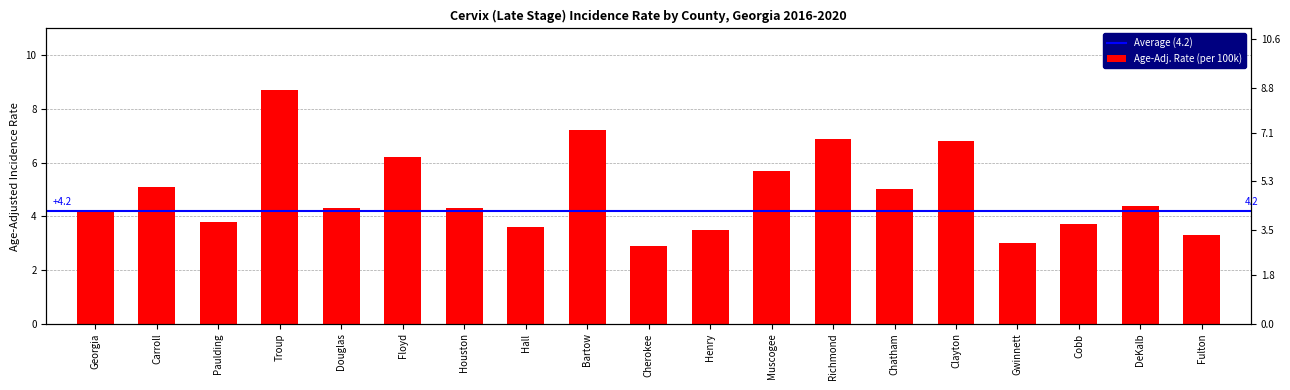

Reading left to right, transcribe all the data shown in this chart.

4.2	5.1	3.8	8.7	4.3	6.2	4.3	3.6	7.2	2.9	3.5	5.7	6.9	5.0	6.8	3.0	3.7	4.4	3.3